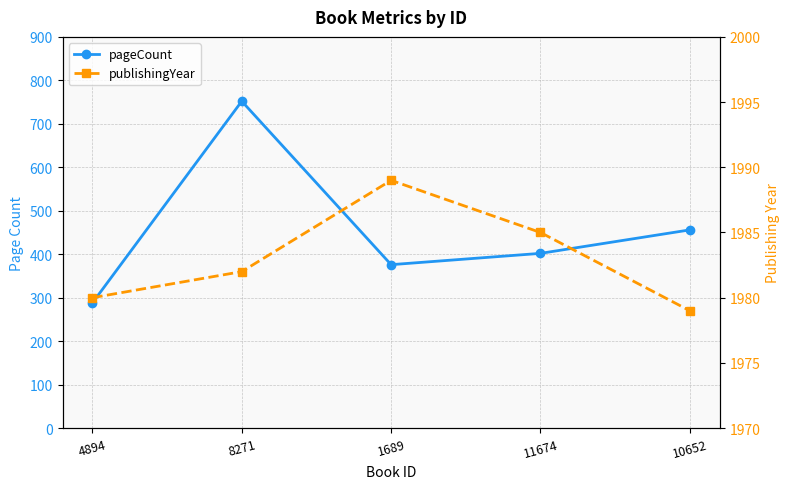

Reading left to right, list all the values displayed in this chart.

pageCount: 288	752	376	402	456
publishingYear: 1980	1982	1989	1985	1979